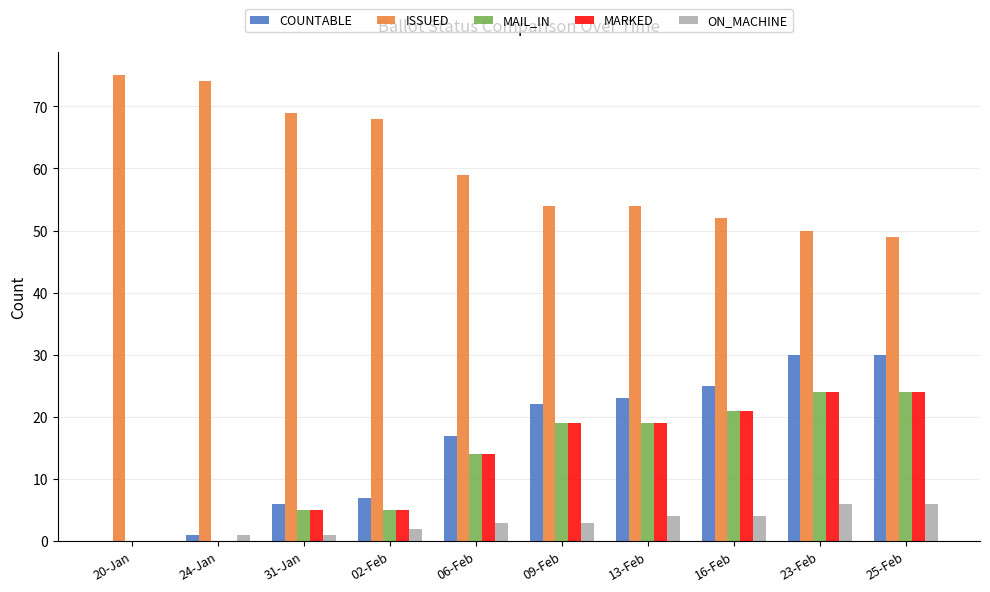

What is the sum of all MAIL_IN values?

131